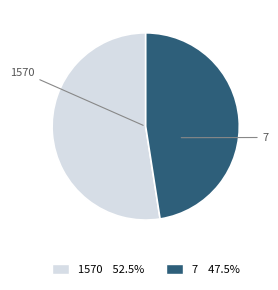

Between 1570 and 7, which is larger?

1570